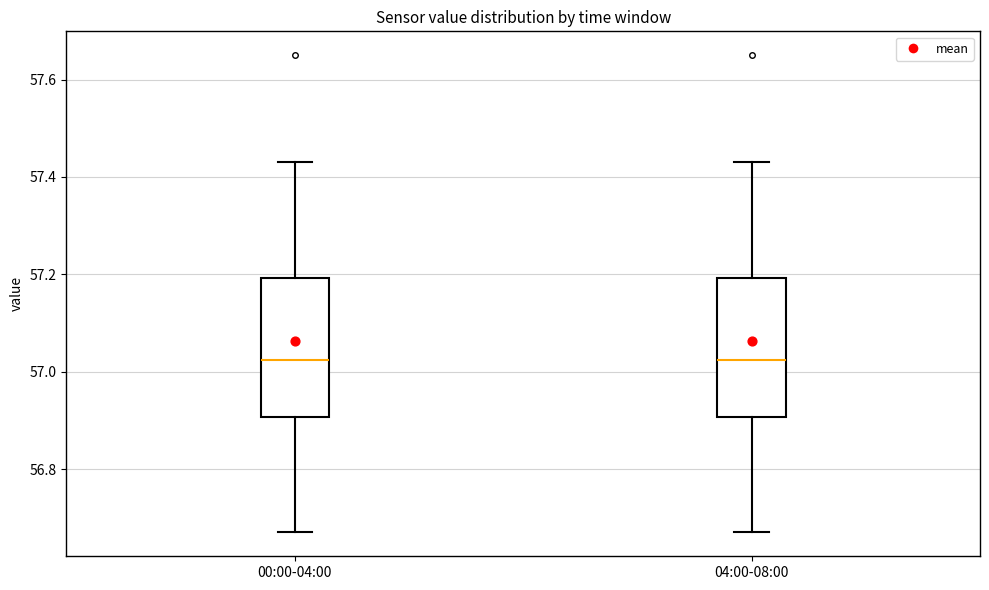

Reading left to right, transcribe this box plot: for each box, give where its median line is, the range the box spans, and where its two whiskers end, as read against the y-axis. The values are not printed on the chart, so give them approximately, as read against the axis.

00:00-04:00: median 57.02, box 56.90 to 57.20, whiskers 56.68 to 57.44
04:00-08:00: median 57.02, box 56.90 to 57.20, whiskers 56.68 to 57.44